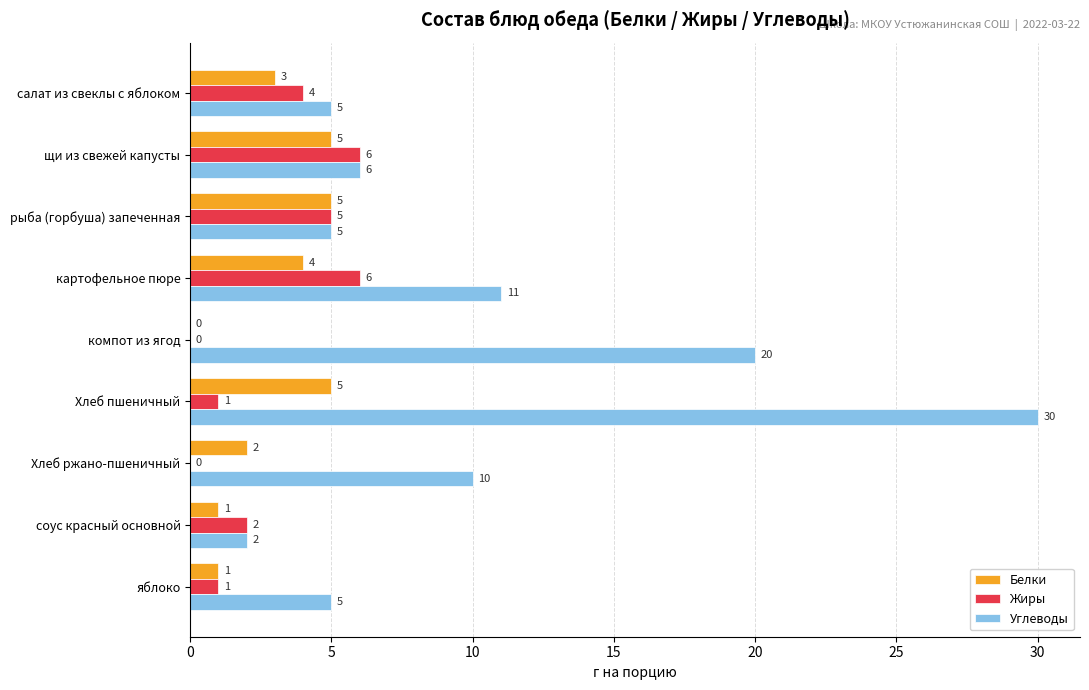

How many Белки values are between 1 and 5?

8